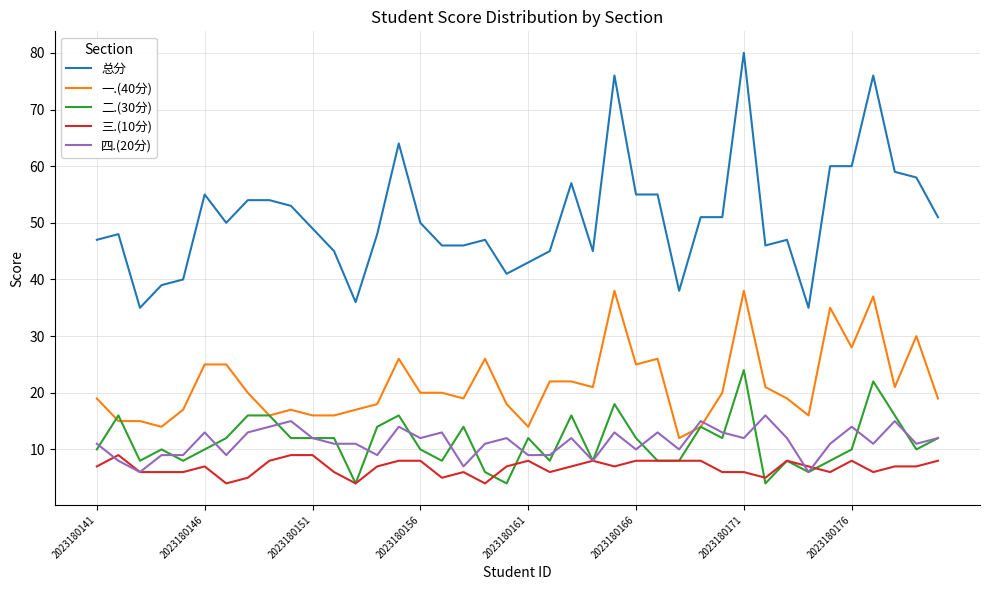

Rank the series by their maximum value, from highest to lowest.

总分, 一.(40分), 二.(30分), 四.(20分), 三.(10分)